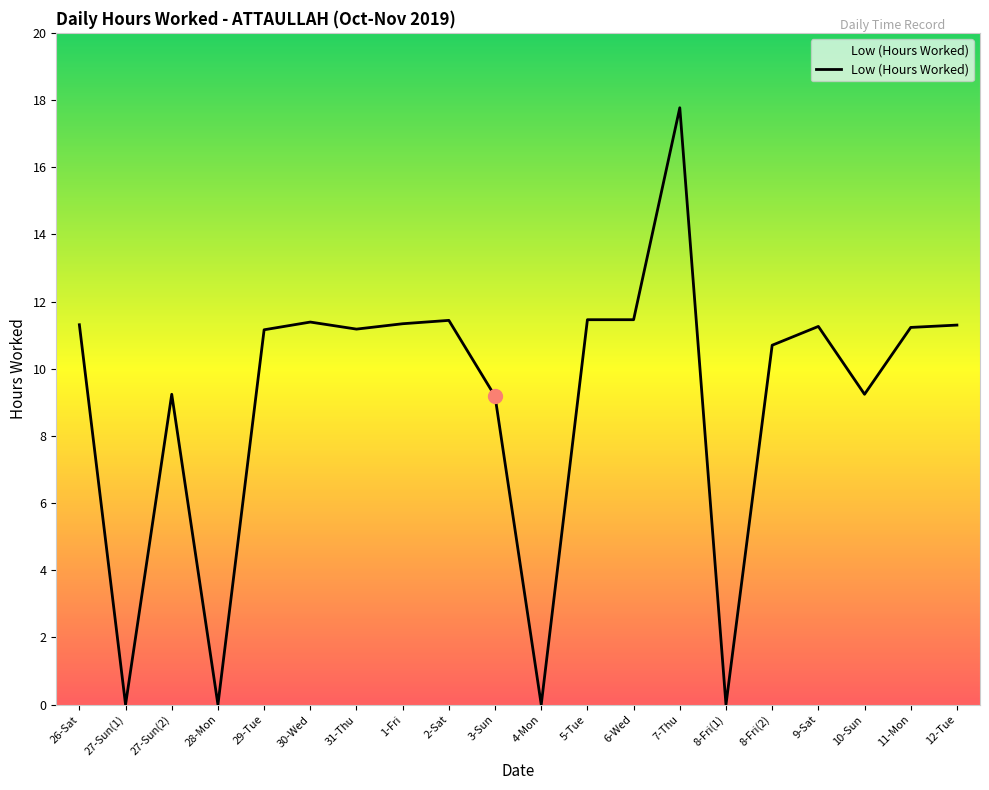

What is the difference between the maximum and minimum values?

17.8